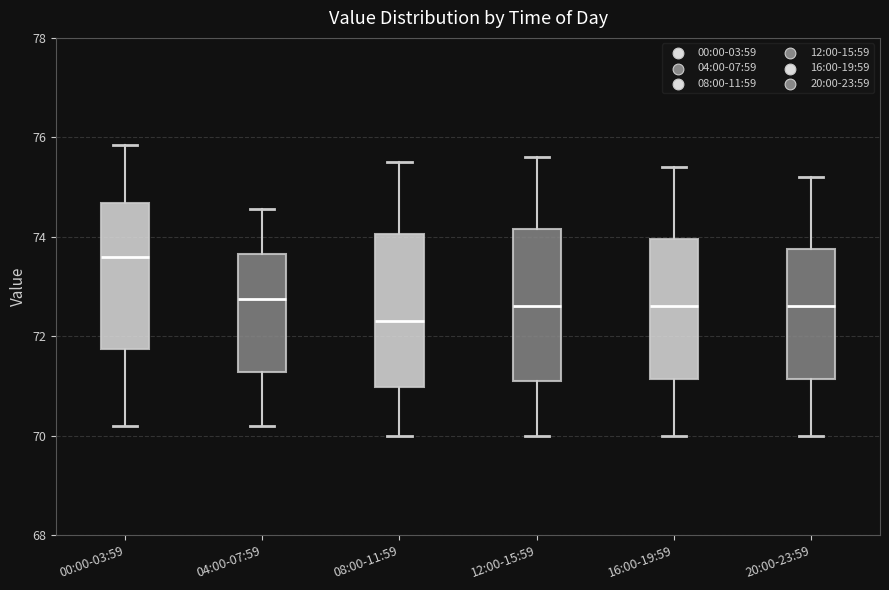

Which box has the lowest median line?

08:00-11:59